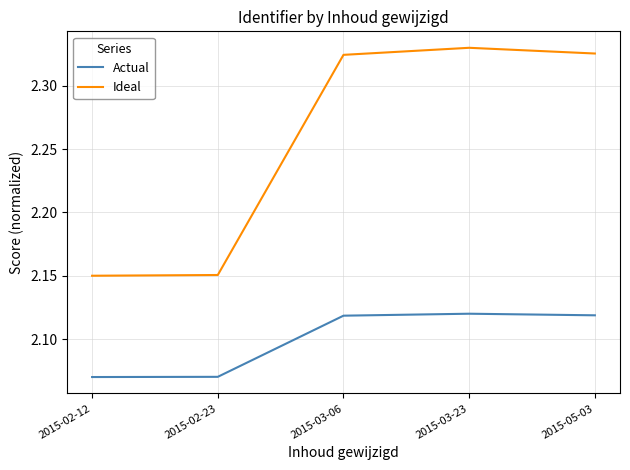

What position from the left is 2015-03-06?

3